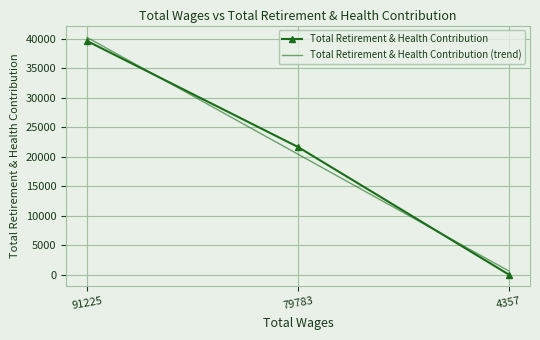

Where does the data first go above 21671?

91225.0